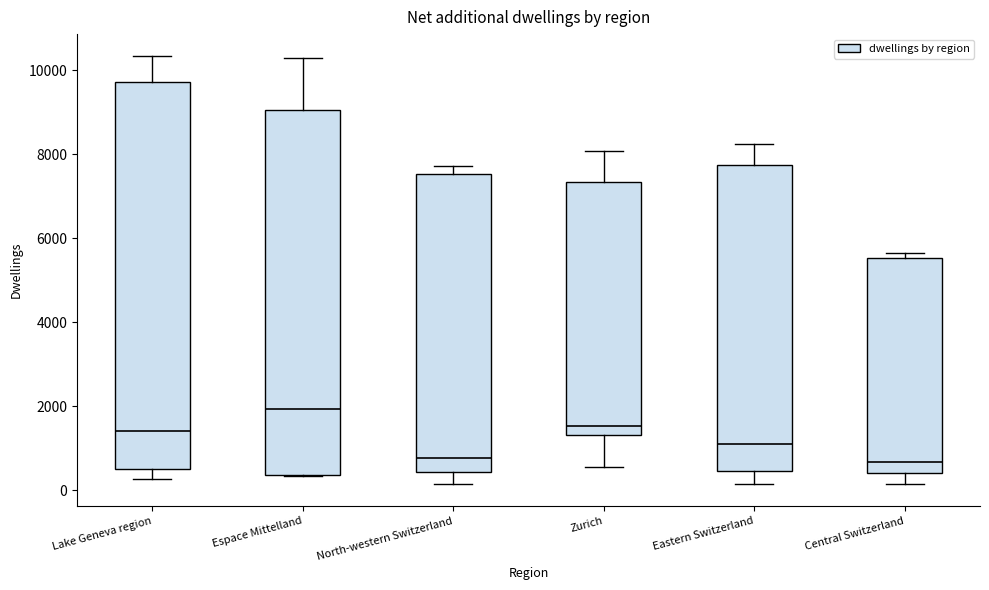

Reading left to right, read every box against the y-axis: the position of its median line, the range the box covers, and the ends of its whiskers. The values are not printed on the chart, so give them approximately, as read against the axis.

Lake Geneva region: median 1400, box 400 to 9800, whiskers 200 to 10400
Espace Mittelland: median 2000, box 400 to 9000, whiskers 400 to 10400
North-western Switzerland: median 800, box 400 to 7600, whiskers 200 to 7800
Zurich: median 1600, box 1400 to 7400, whiskers 600 to 8000
Eastern Switzerland: median 1200, box 400 to 7800, whiskers 200 to 8200
Central Switzerland: median 600, box 400 to 5600, whiskers 200 to 5600 (just above the box's upper edge)